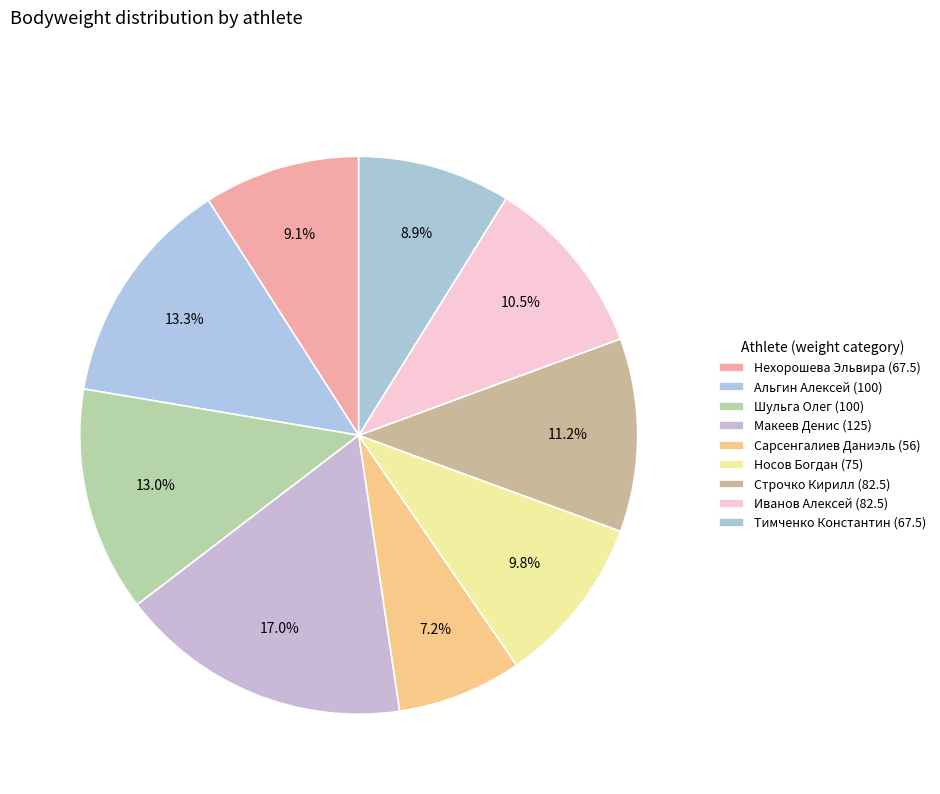

Which has a higher value, Сарсенгалиев Даниэль (56) or Макеев Денис (125)?

Макеев Денис (125)